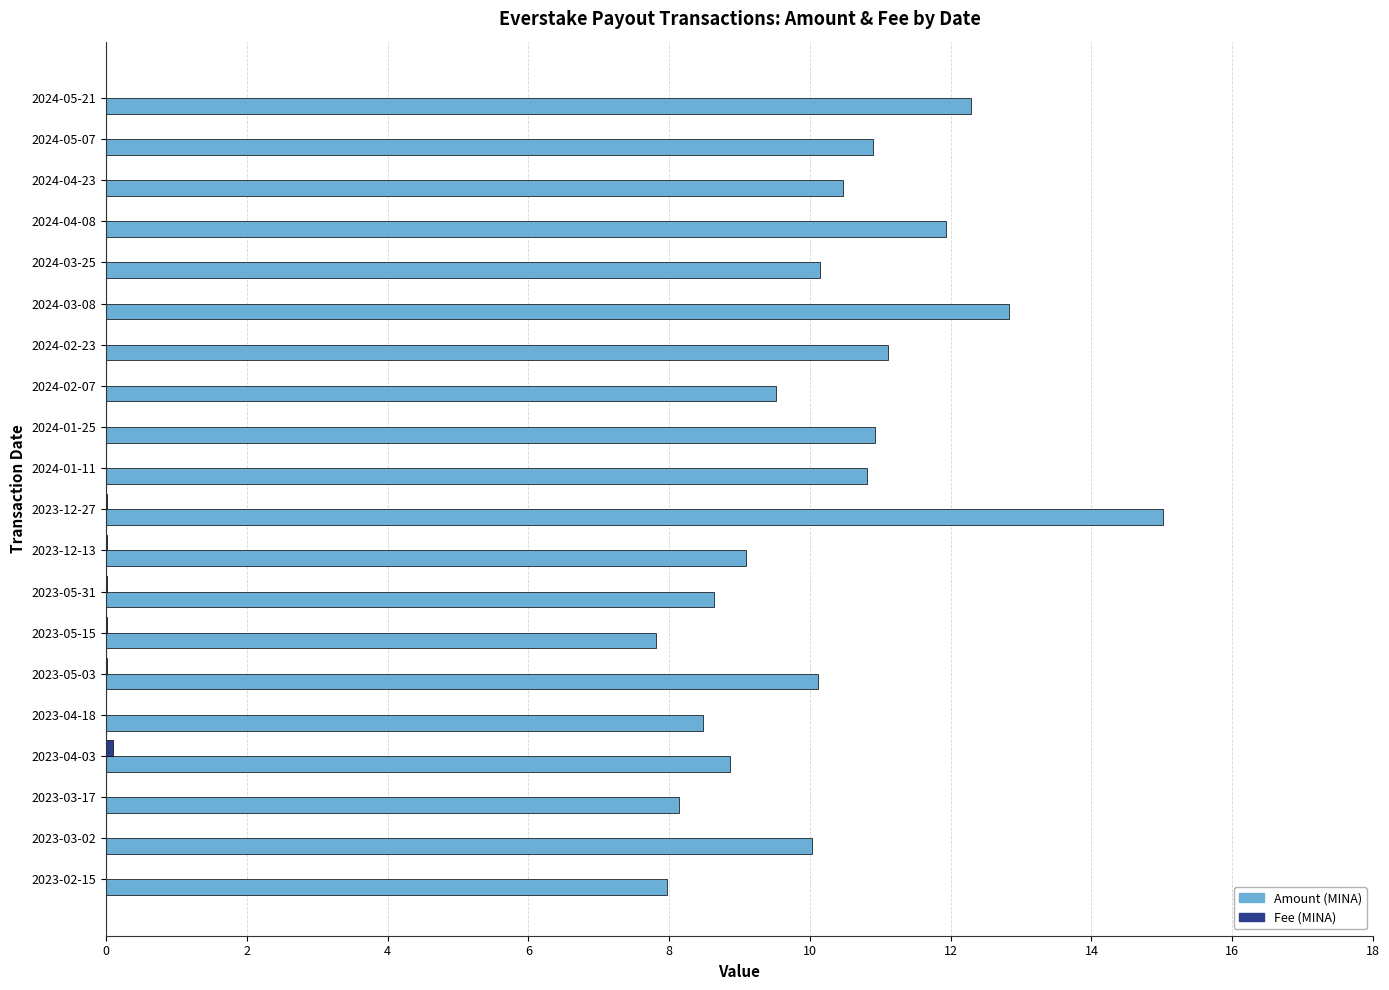

What is the maximum value shown in the chart?

15.0